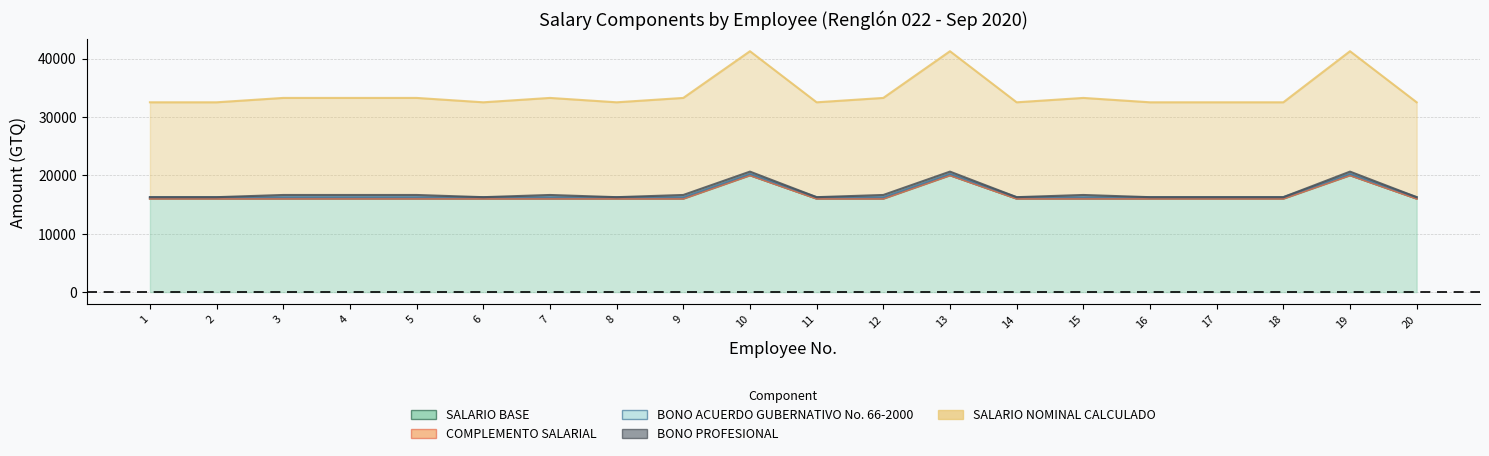

What is the difference between the maximum and second lowest values in the COMPLEMENTO SALARIAL (line) series?

4000